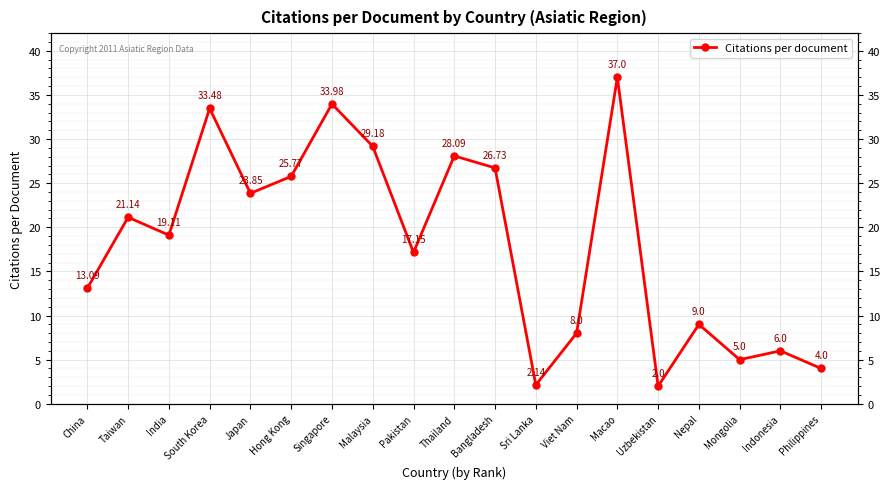

Approximately how many times larger is the value at Philippines compared to Bangladesh?

0.1